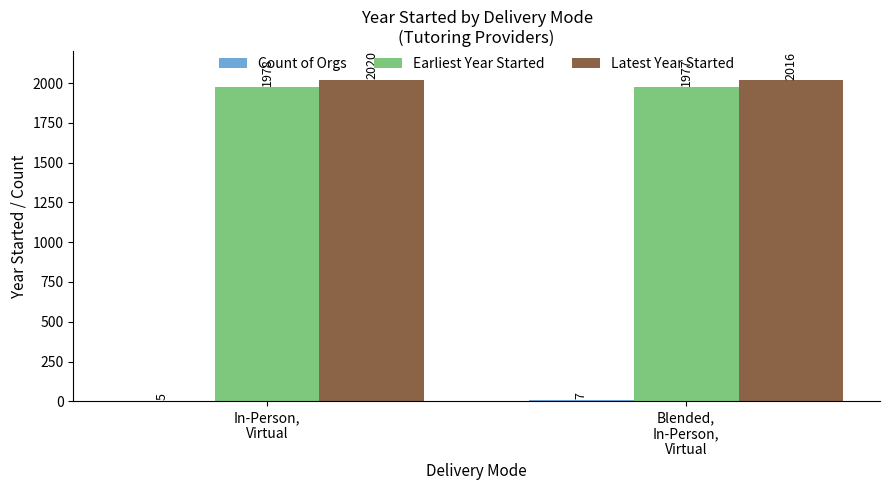

What is the maximum value shown in the chart?

2020